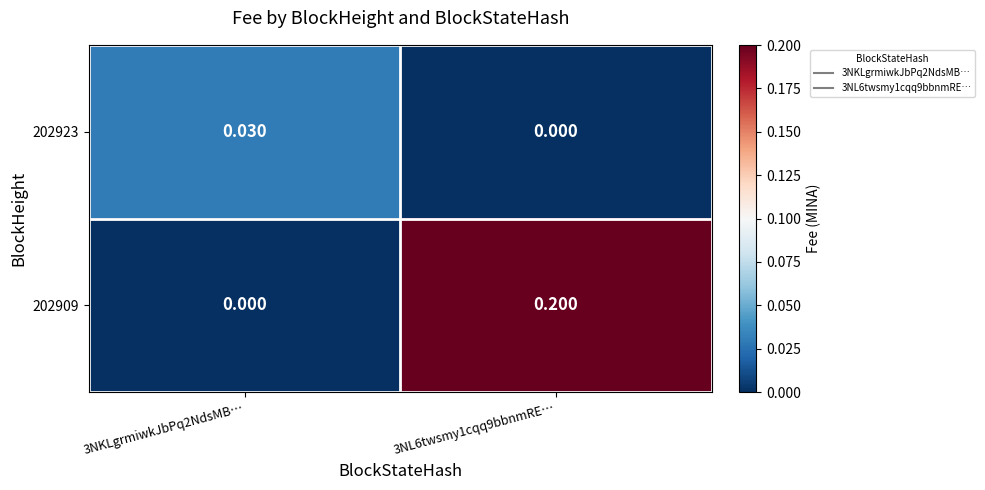

List the series in order of their peak value, highest first.

202909, 202923